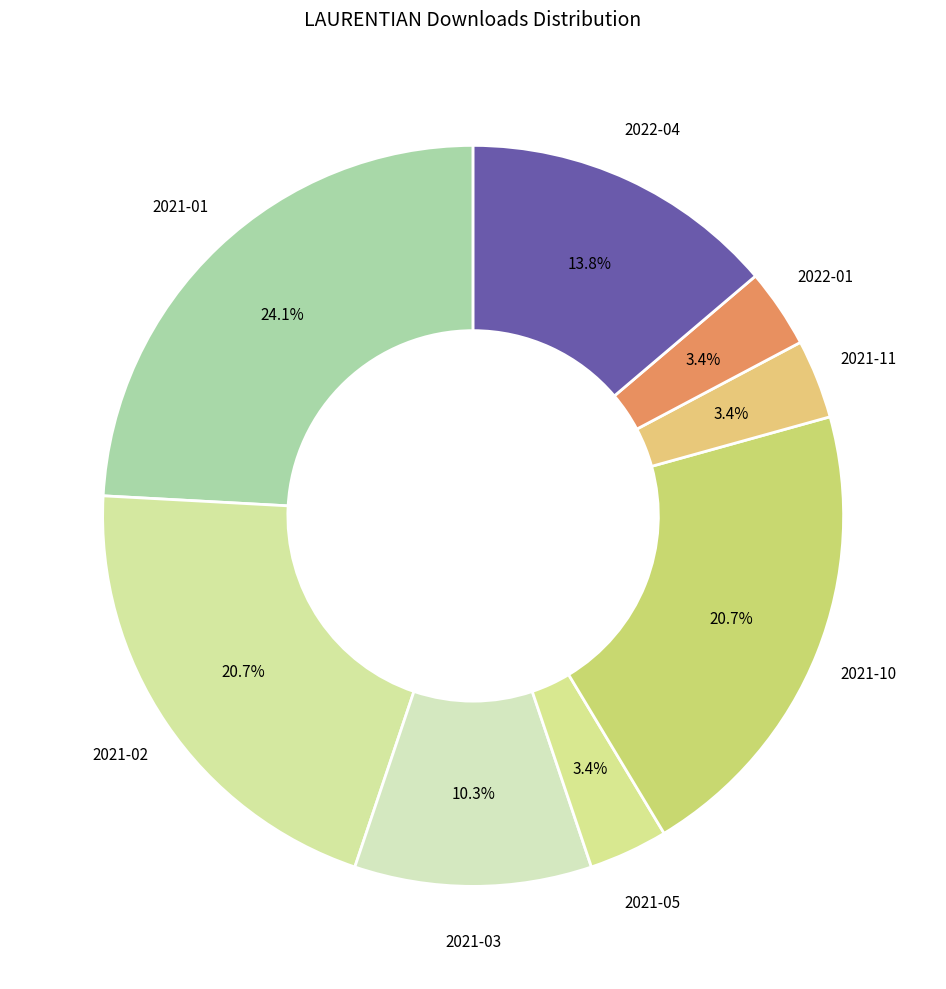

How many slices are in this pie chart?

8